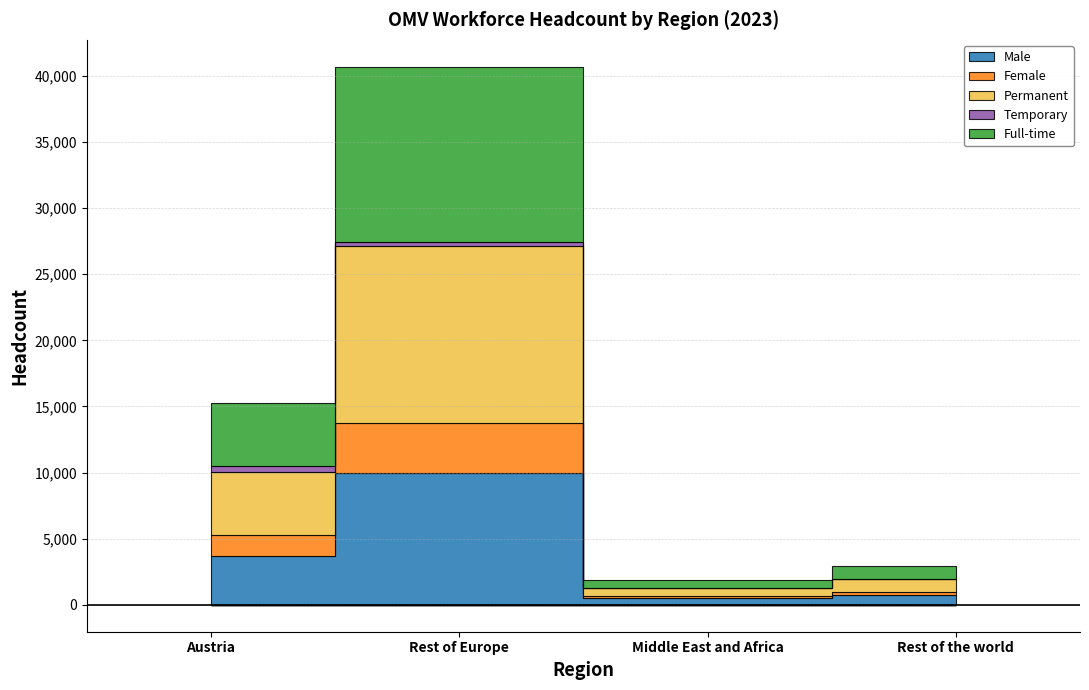

Where does the Permanent series first go above 4834?

Rest of Europe